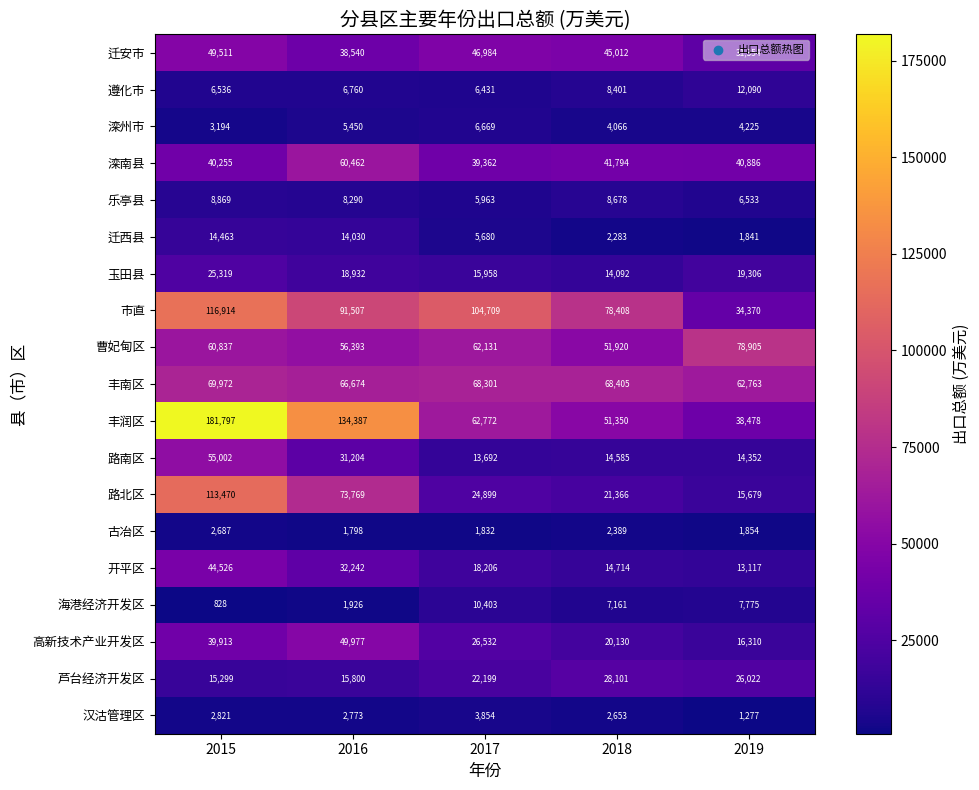

At which category is the sum across all series the highest?

2015